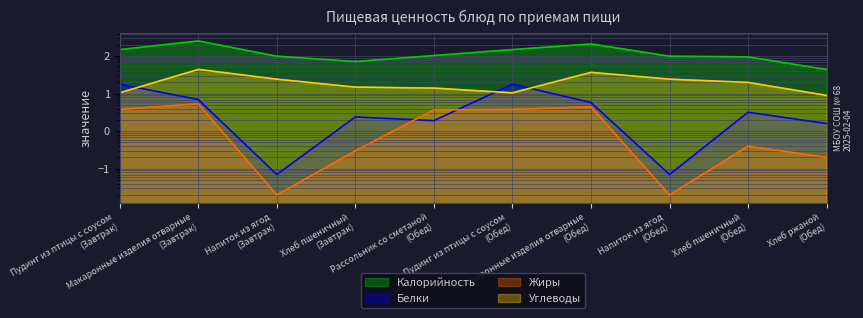

What position from the right is Напиток из ягод (Обед)?

3